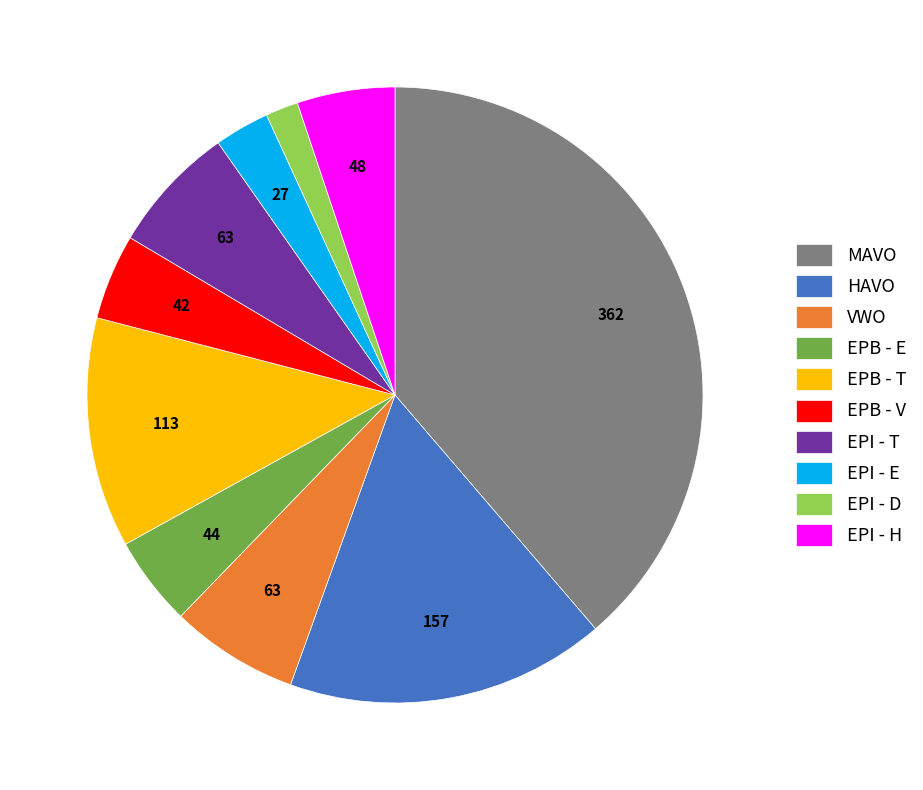

Is there any slice that represents more than half of the pie?

No